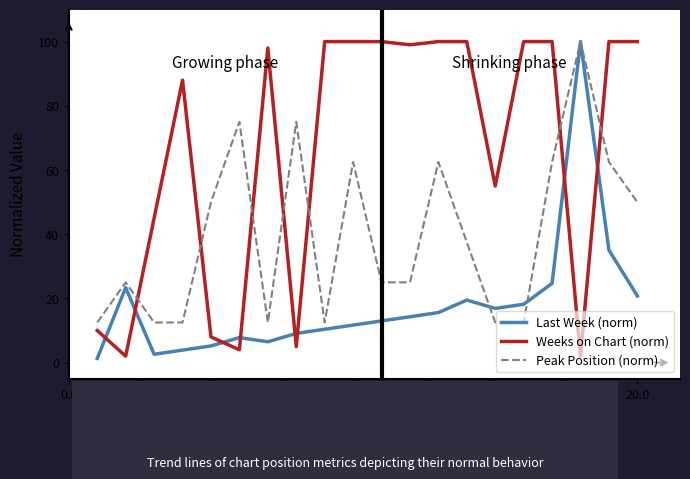

Which series has the largest total across all categories?

Weeks on Chart (norm)